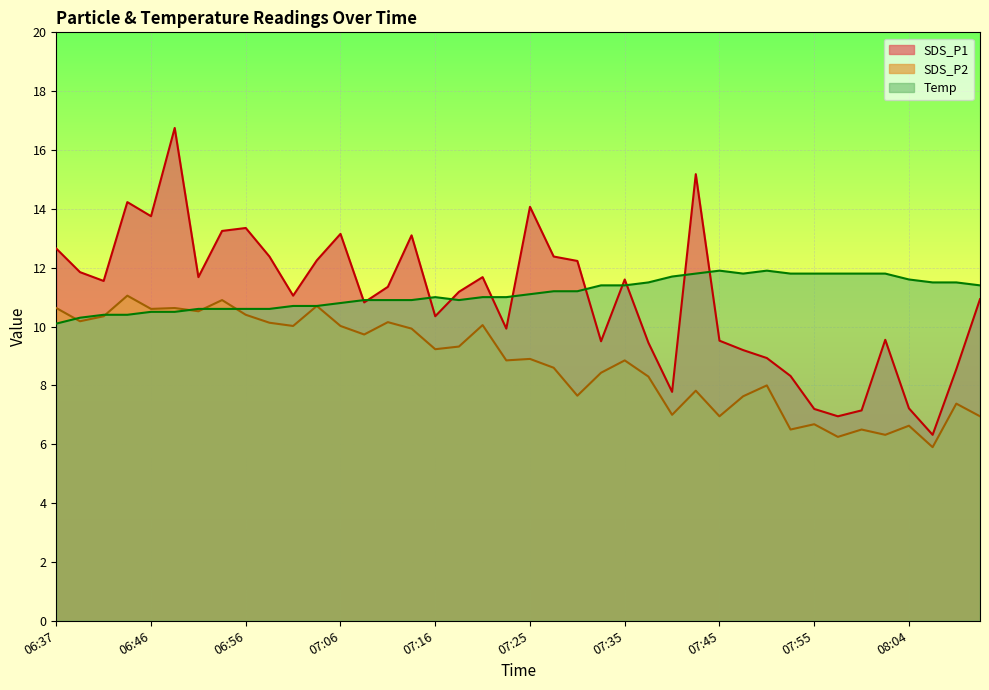

What is the label of the 16th point from the right?

07:35